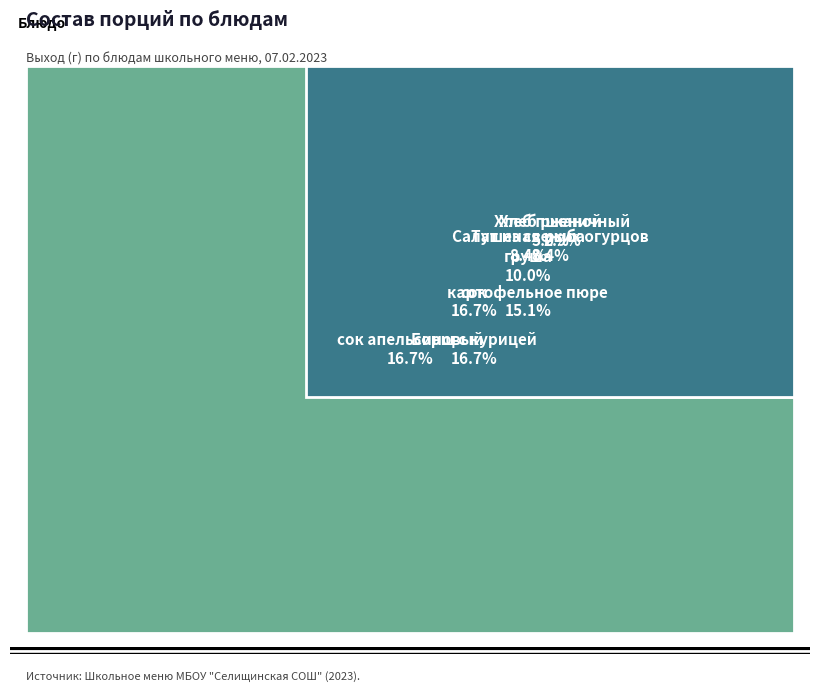

Is Борщ с курицей the majority of the pie?

No